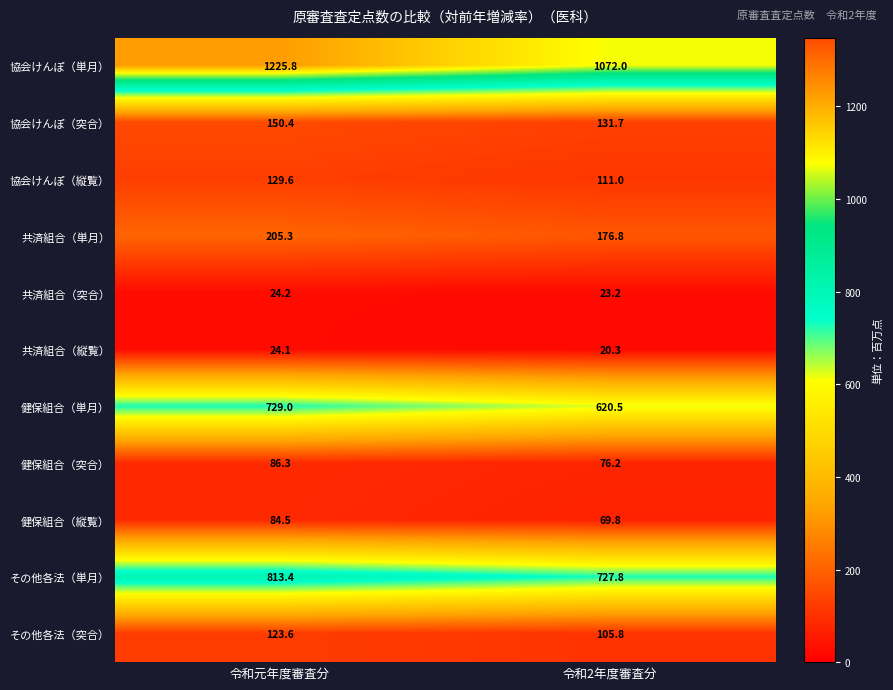

Is it true that 健保組合（縦覧） equals 99.9 at 令和2年度審査分?

False